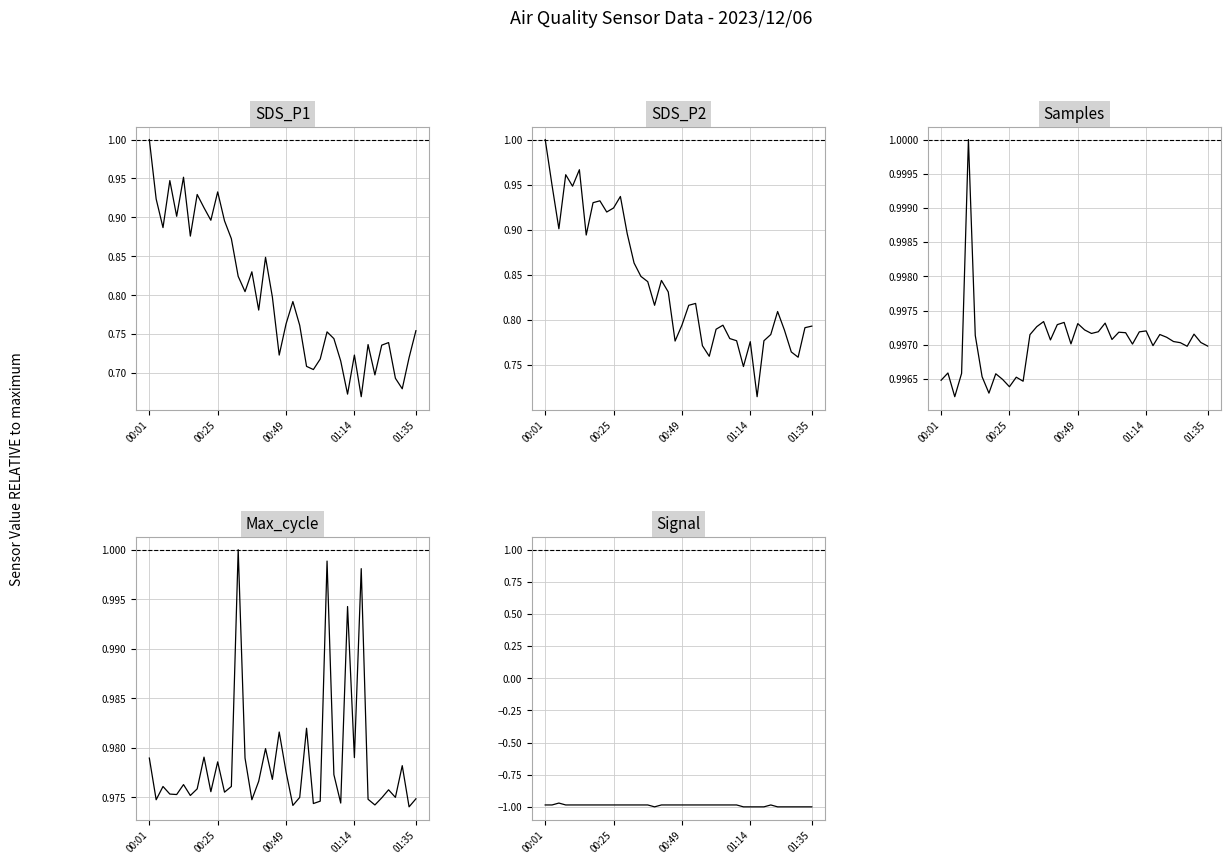

Reading left to right, transcribe all the data shown in this chart.

SDS_P1: 1.0	0.9	0.9	0.9	0.9	1.0	0.9	0.9	0.9	0.9	0.9	0.9	0.9	0.8	0.8	0.8	0.8	0.8	0.8	0.7	0.8	0.8	0.8	0.7	0.7	0.7	0.8	0.7	0.7	0.7	0.7	0.7	0.7	0.7	0.7	0.7	0.7	0.7	0.7	0.8
SDS_P2: 1.0	0.9	0.9	1.0	0.9	1.0	0.9	0.9	0.9	0.9	0.9	0.9	0.9	0.9	0.8	0.8	0.8	0.8	0.8	0.8	0.8	0.8	0.8	0.8	0.8	0.8	0.8	0.8	0.8	0.7	0.8	0.7	0.8	0.8	0.8	0.8	0.8	0.8	0.8	0.8
Samples: 1.0	1.0	1.0	1.0	1.0	1.0	1.0	1.0	1.0	1.0	1.0	1.0	1.0	1.0	1.0	1.0	1.0	1.0	1.0	1.0	1.0	1.0	1.0	1.0	1.0	1.0	1.0	1.0	1.0	1.0	1.0	1.0	1.0	1.0	1.0	1.0	1.0	1.0	1.0	1.0
Max_cycle: 1.0	1.0	1.0	1.0	1.0	1.0	1.0	1.0	1.0	1.0	1.0	1.0	1.0	1.0	1.0	1.0	1.0	1.0	1.0	1.0	1.0	1.0	1.0	1.0	1.0	1.0	1.0	1.0	1.0	1.0	1.0	1.0	1.0	1.0	1.0	1.0	1.0	1.0	1.0	1.0
Signal: -1.0	-1.0	-1.0	-1.0	-1.0	-1.0	-1.0	-1.0	-1.0	-1.0	-1.0	-1.0	-1.0	-1.0	-1.0	-1.0	-1.0	-1.0	-1.0	-1.0	-1.0	-1.0	-1.0	-1.0	-1.0	-1.0	-1.0	-1.0	-1.0	-1.0	-1.0	-1.0	-1.0	-1.0	-1.0	-1.0	-1.0	-1.0	-1.0	-1.0